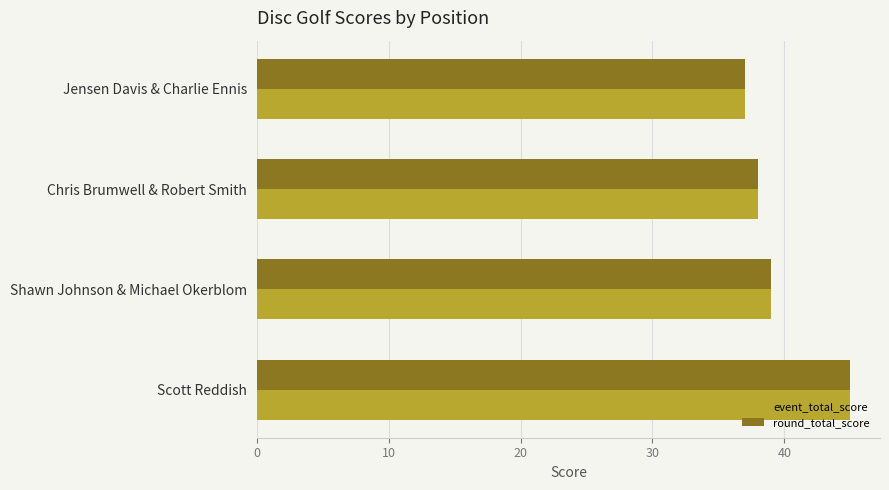

Count the number of data series in this chart.

2